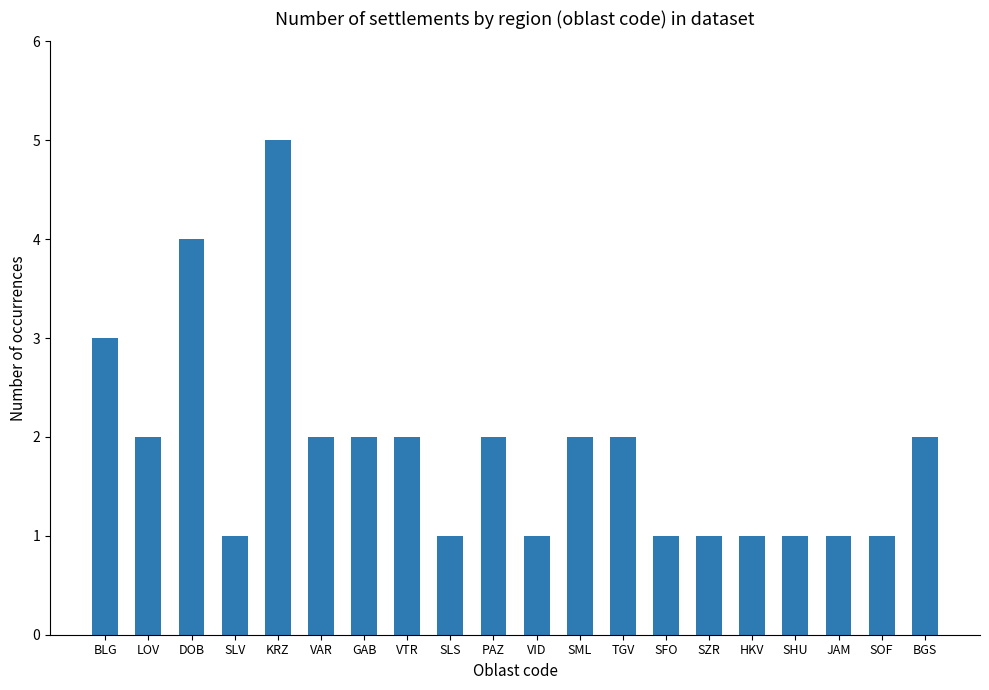

The value at LOV is 1. True or false?

False